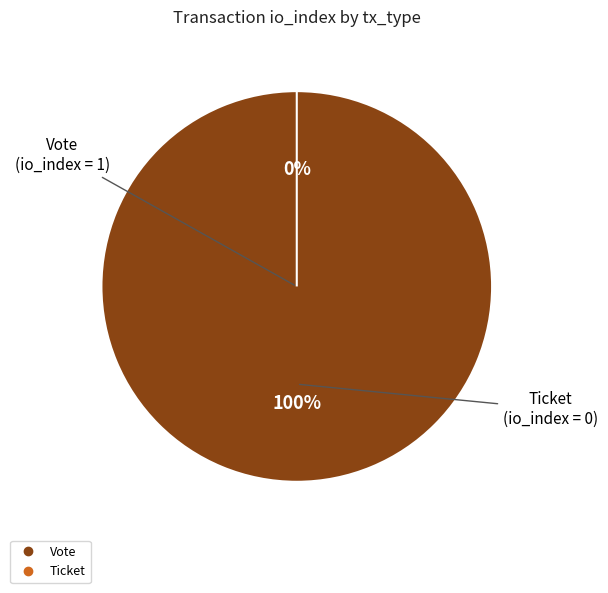

How many slices are in this pie chart?

2